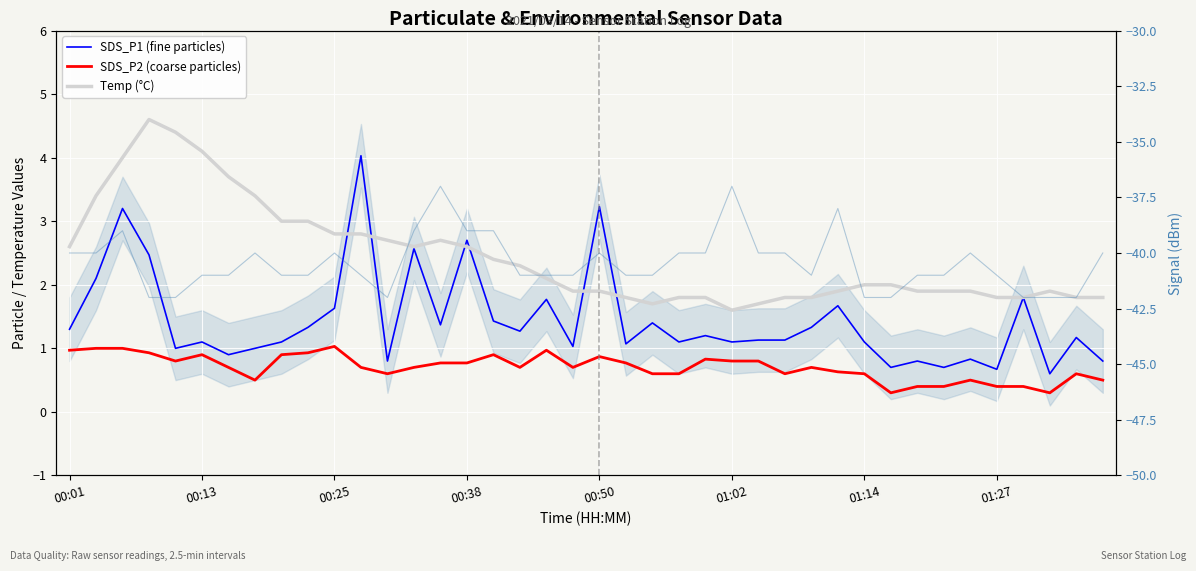

Which series has the widest spread of values?

Signal (dB)